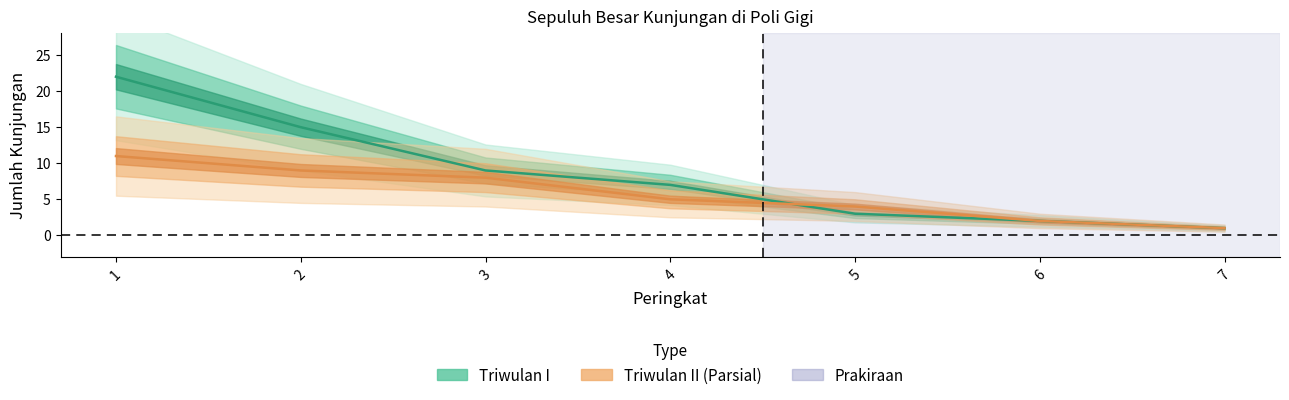

At 1, list the series in order from smallest to largest.

Triwulan II, Triwulan I